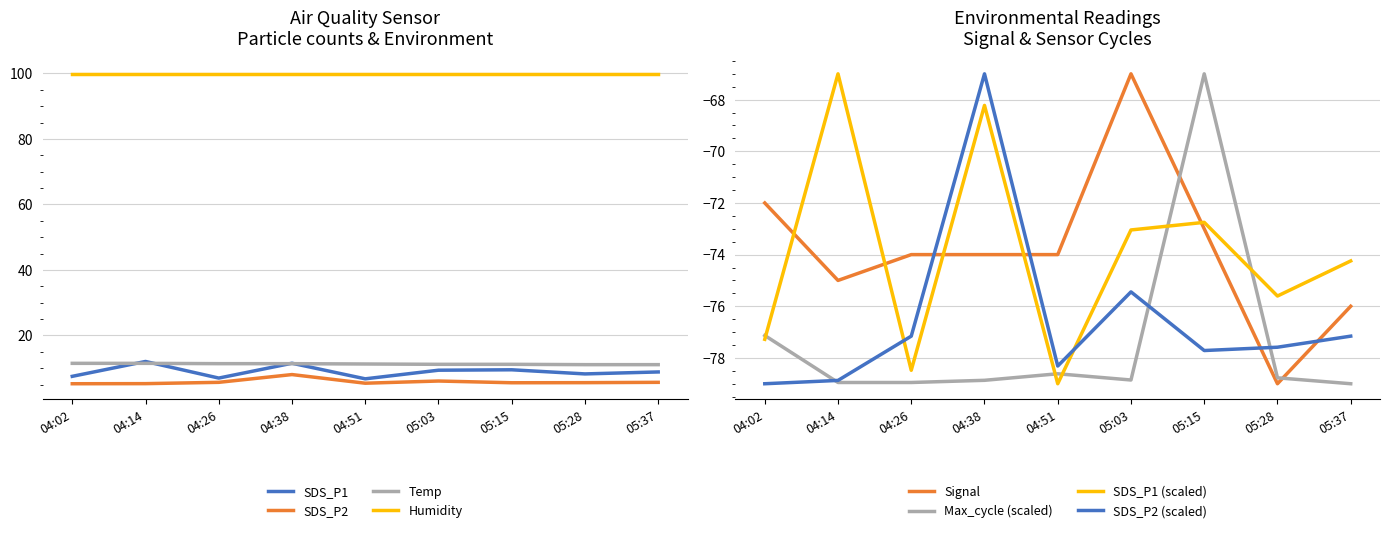

What is the lowest value of the Humidity series?

99.9